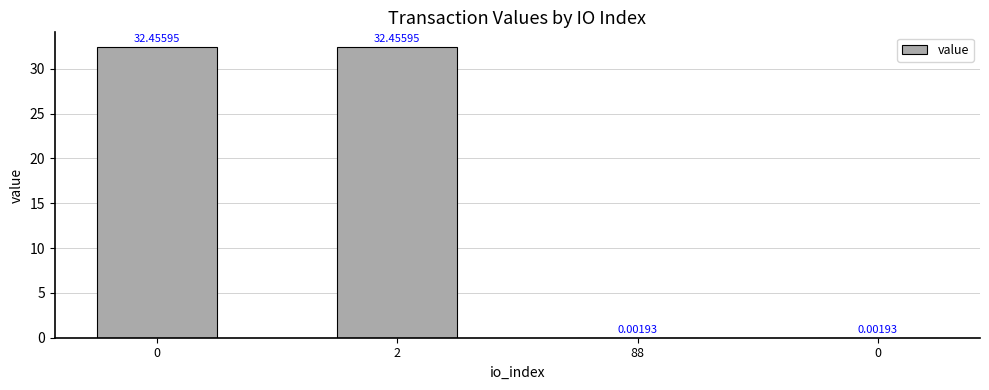

Rank the categories by value from lowest to highest.

88, 0, 0, 2